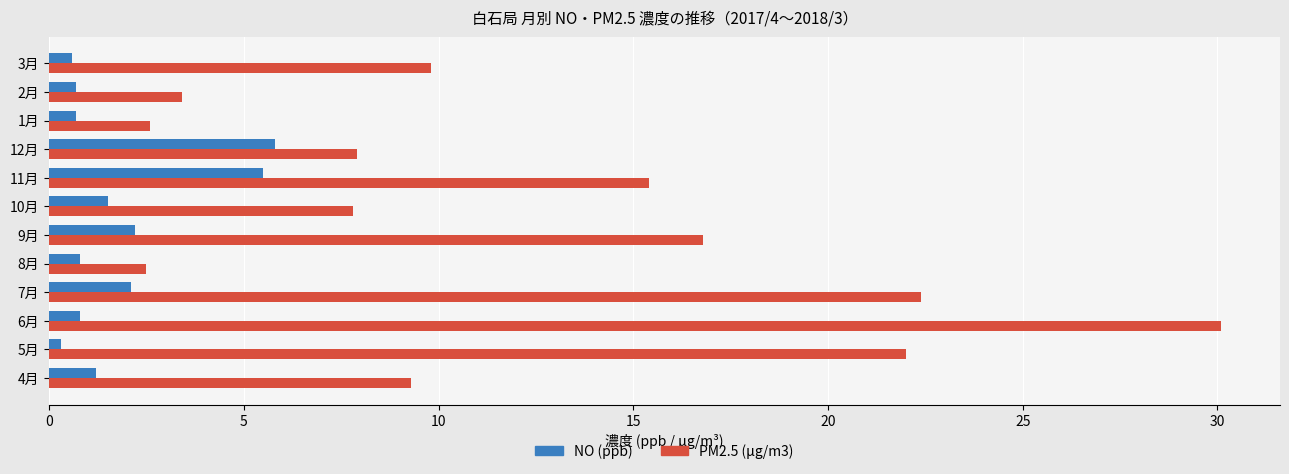

What is the spread (max minus min) of values at 12月?

2.1